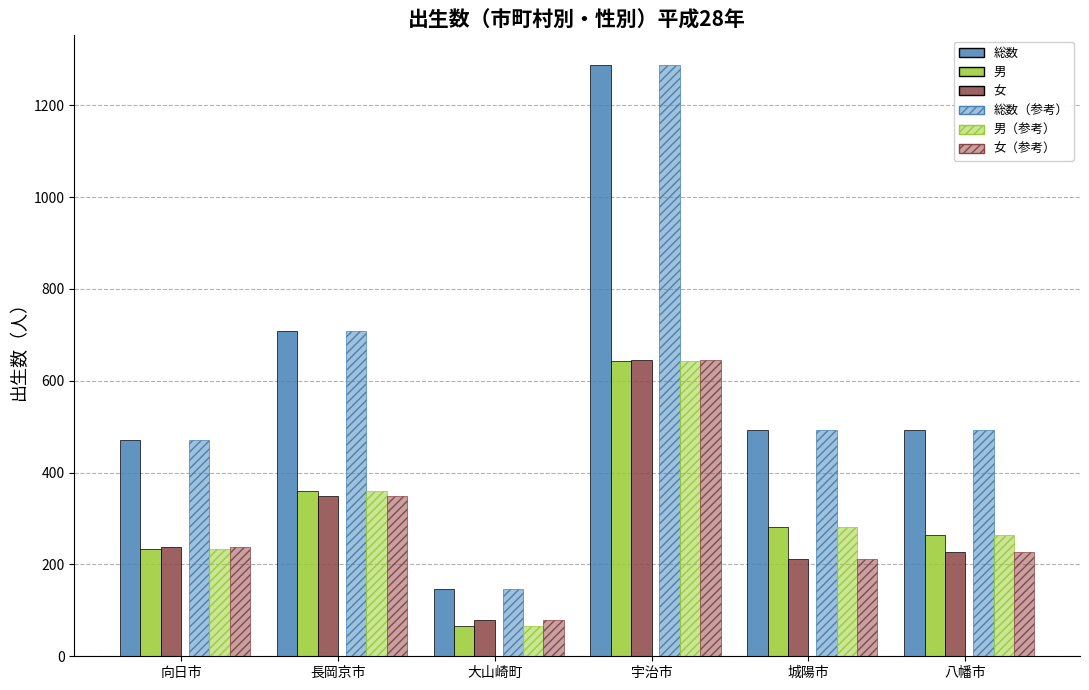

At which category is the sum across all series the highest?

宇治市